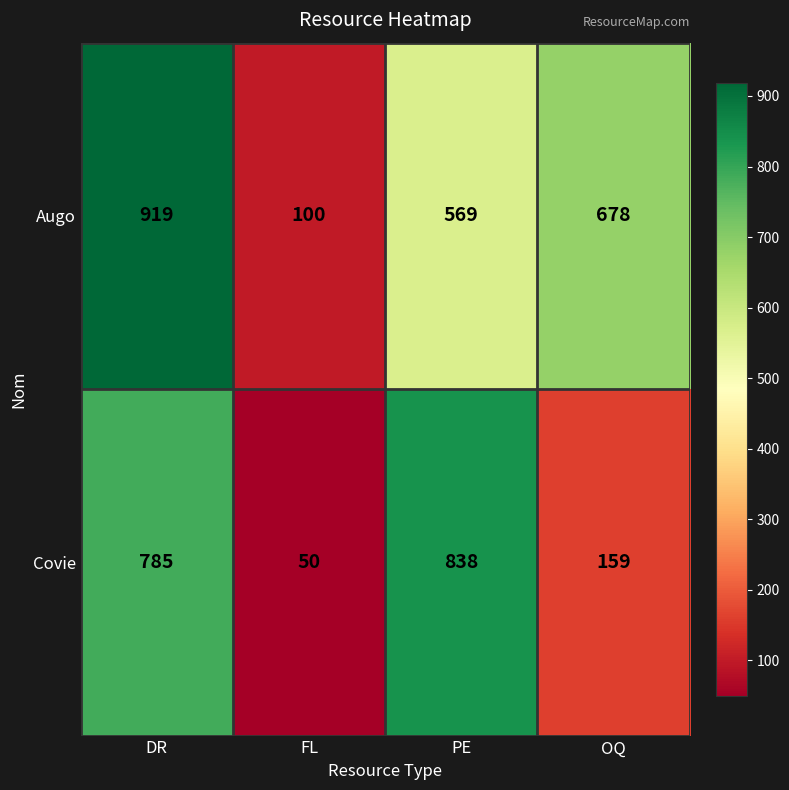

Which series has the largest total across all categories?

Augo